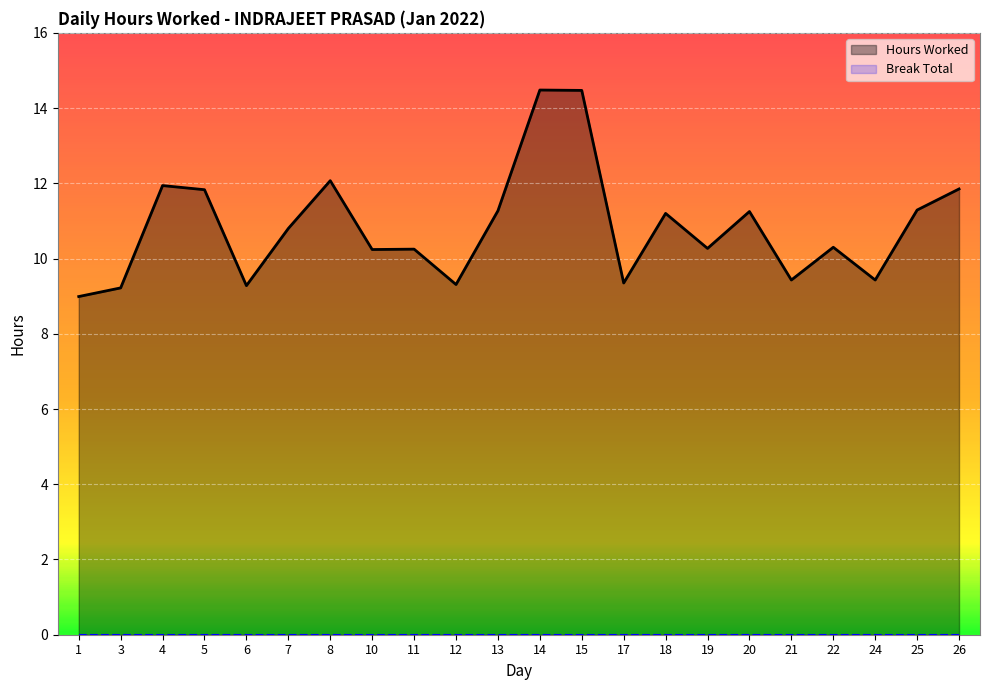

Reading right to left, extract all data points from this chart.

26=11.8	25=11.3	24=9.4	22=10.3	21=9.4	20=11.2	19=10.3	18=11.2	17=9.3	15=14.5	14=14.5	13=11.3	12=9.3	11=10.2	10=10.2	8=12.1	7=10.8	6=9.3	5=11.8	4=11.9	3=9.2	1=9.0